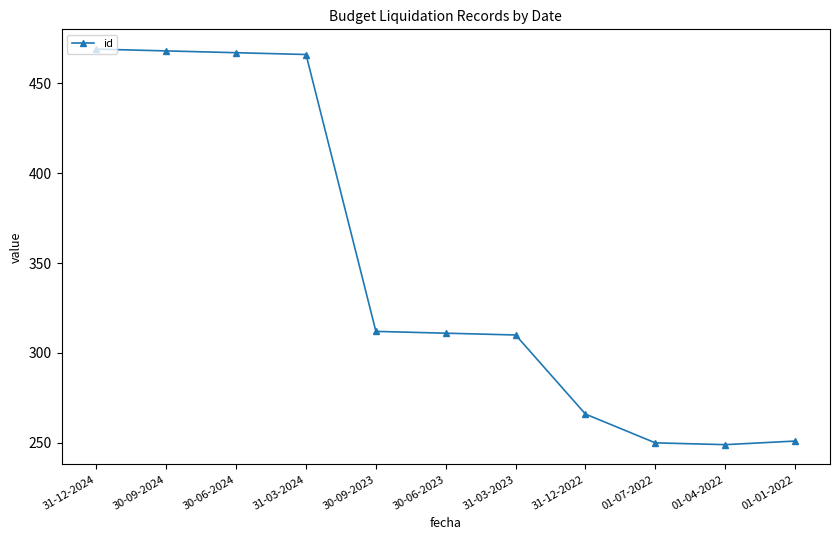

What is the maximum value shown in the chart?

469